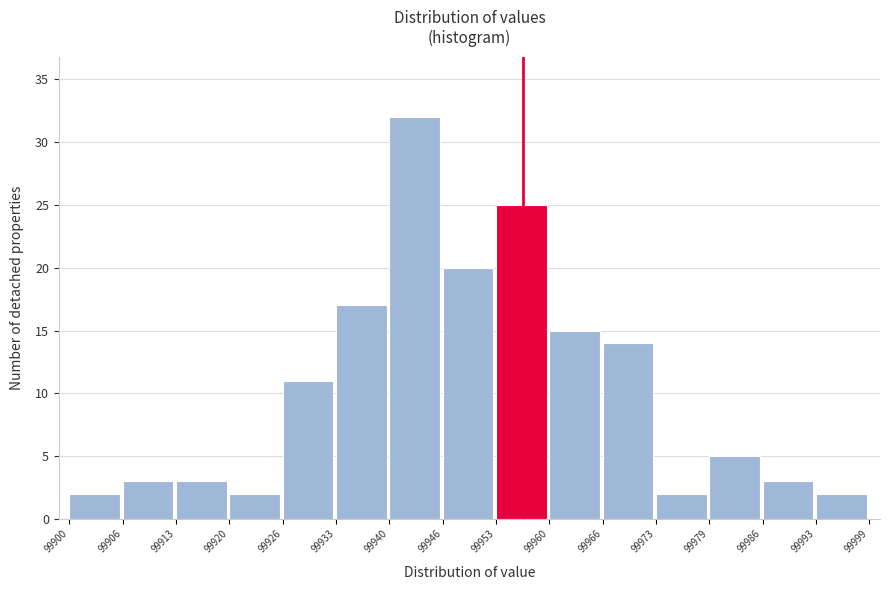

Reading left to right, list every bar in this chart as the range it spans on the x-axis followed by its height. The values are not printed on the chart, so give them approximately, as read against the axis.

99900 to 99906: 2
99906 to 99913: 3
99913 to 99920: 3
99920 to 99926: 2
99926 to 99933: 11
99933 to 99940: 17
99940 to 99946: 32
99946 to 99953: 20
99953 to 99960: 25
99960 to 99966: 15
99966 to 99973: 14
99973 to 99979: 2
99979 to 99986: 5
99986 to 99993: 3
99993 to 99999: 2